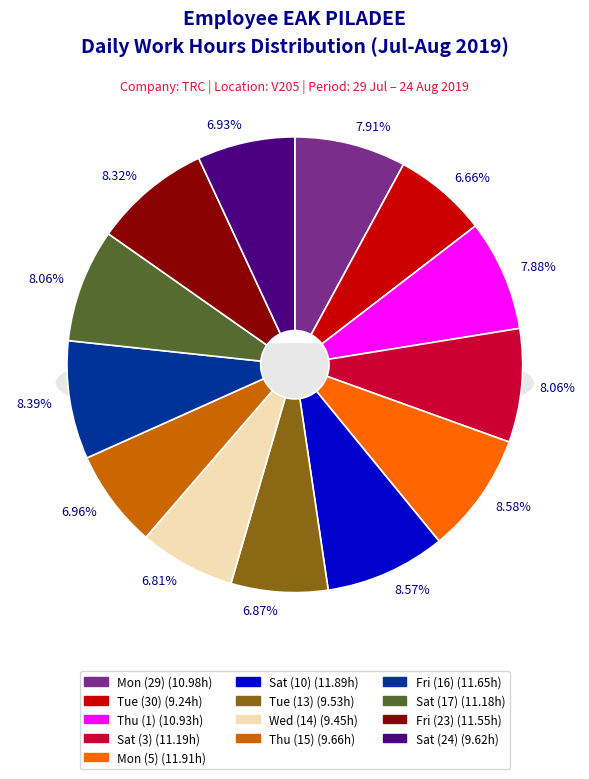

True or false: Mon (29) accounts for 8% of the total.

True